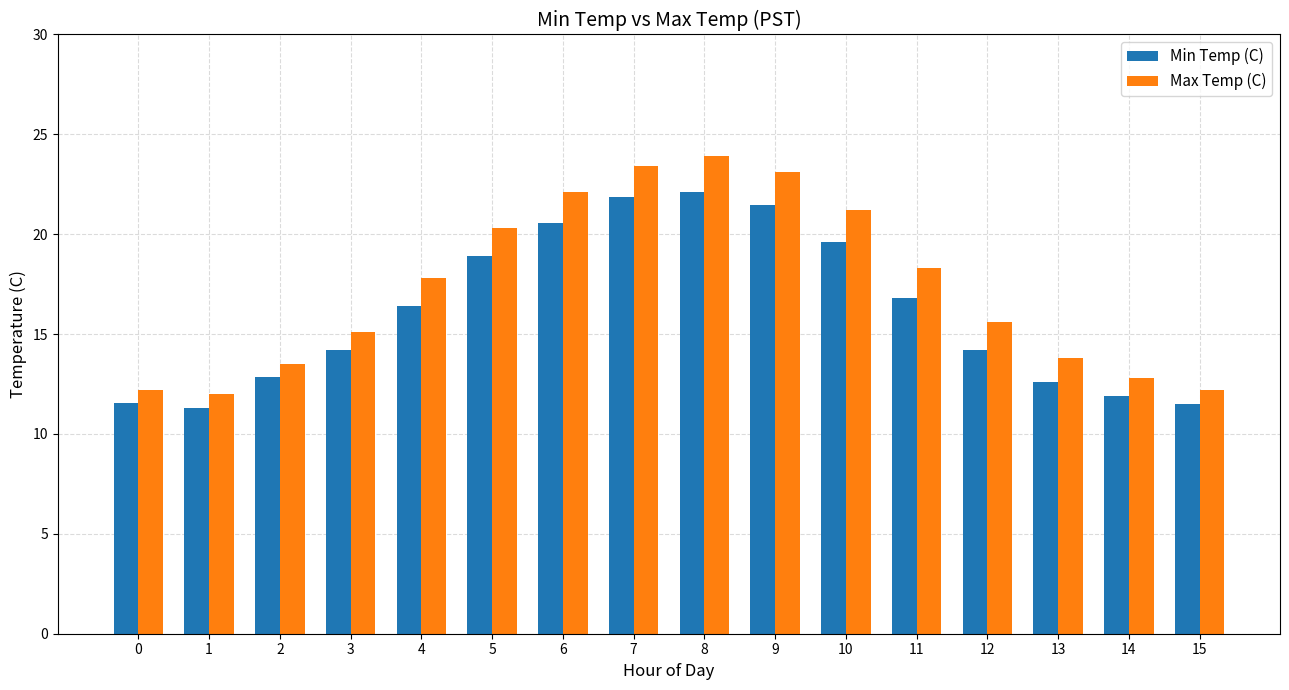

The Max Temp (C) series shows 38.0 at 6. True or false?

False